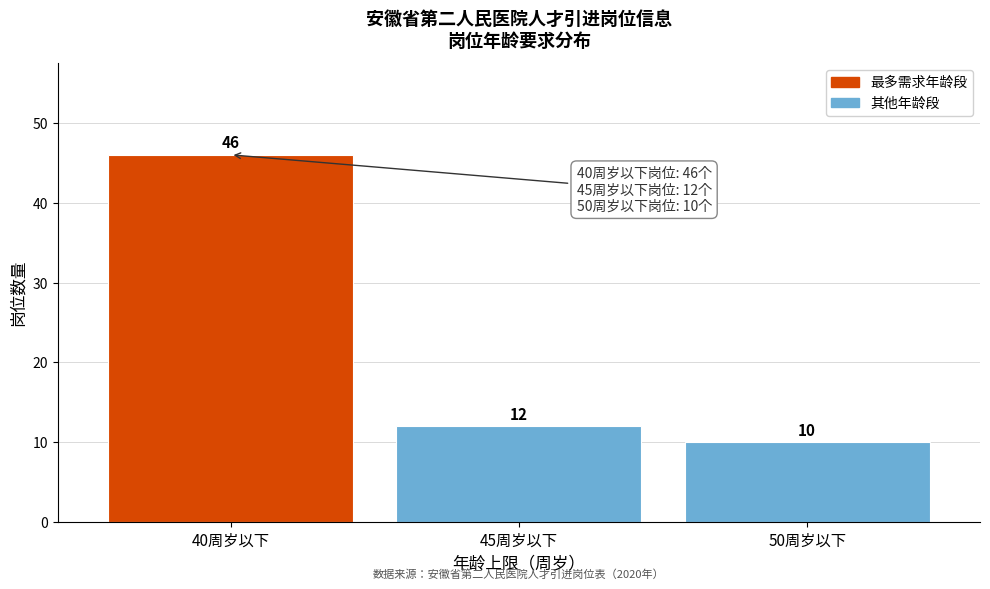

Reading right to left, extract all data points from this chart.

10	12	46